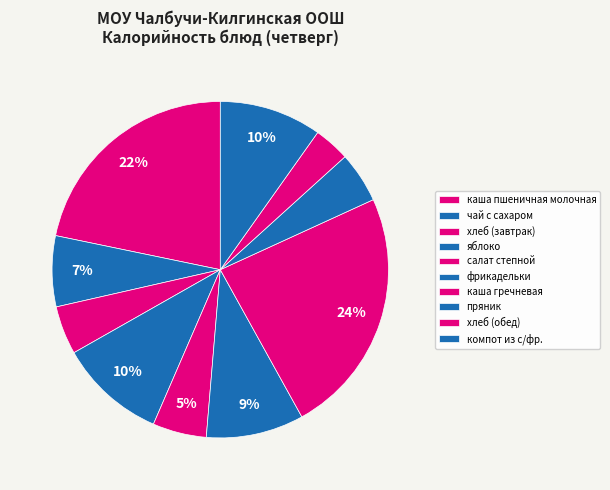

What is the ratio of the value at хлеб (обед) to the value at яблоко?

0.3